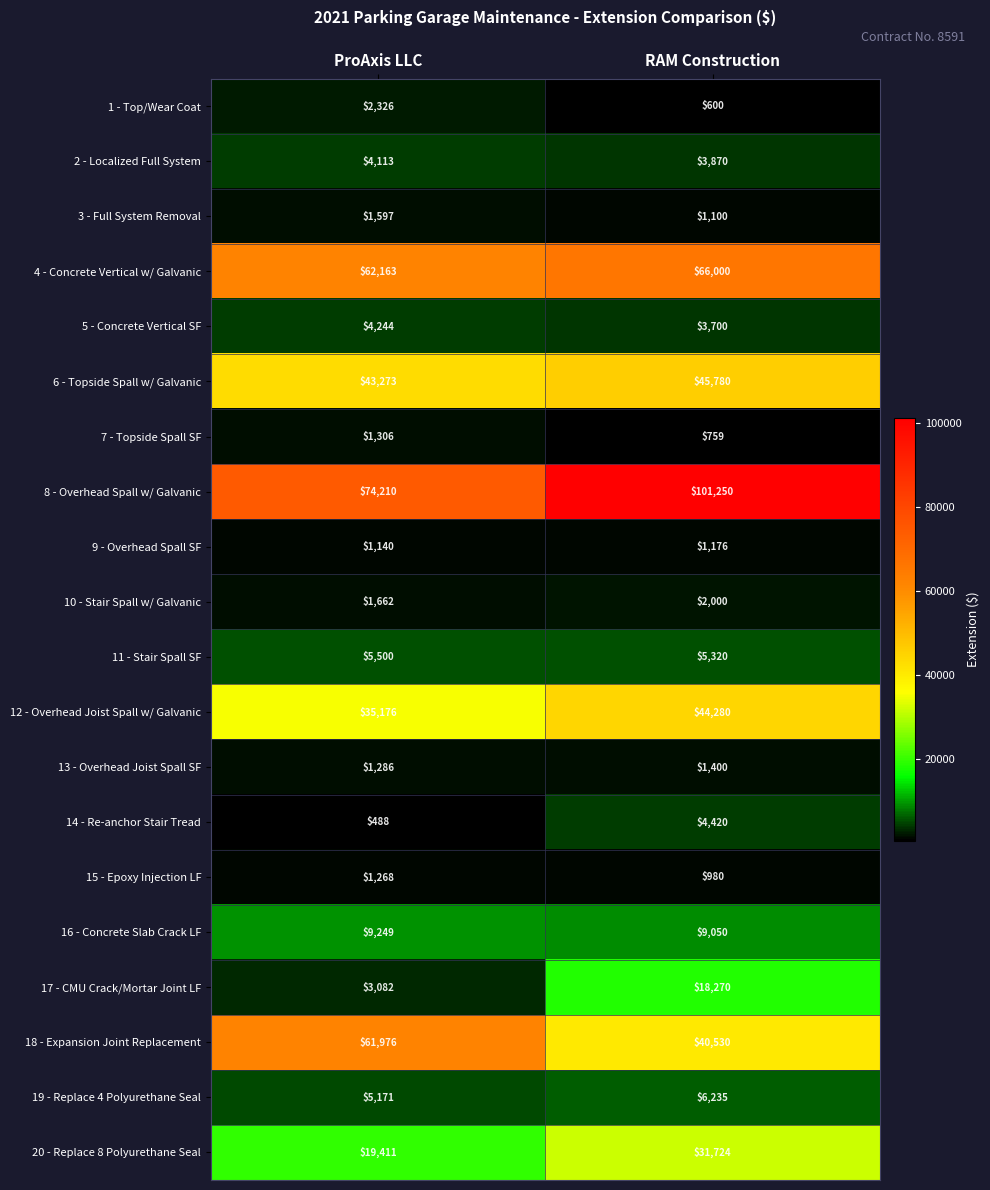

Count the number of data series in this chart.

20